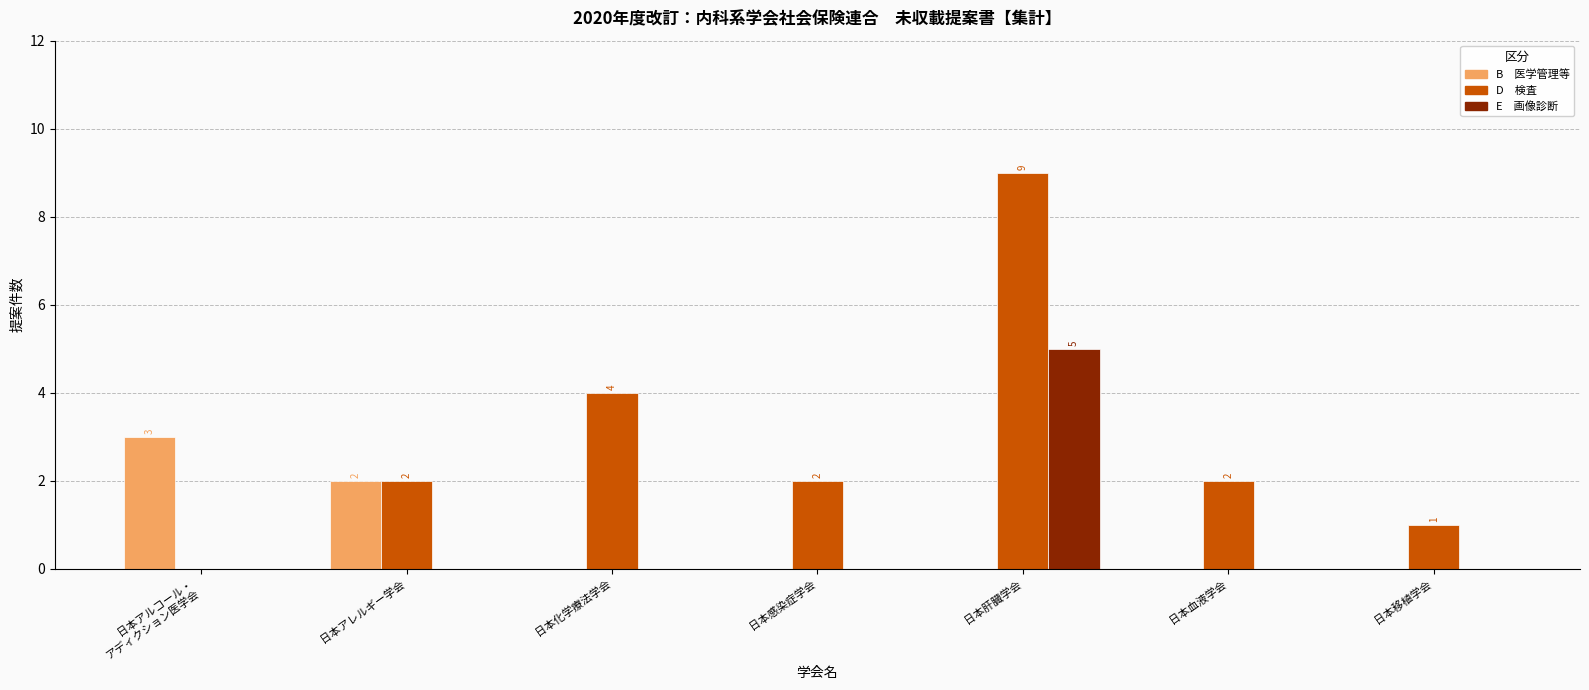

At which category is the sum across all series the highest?

日本肝臓学会